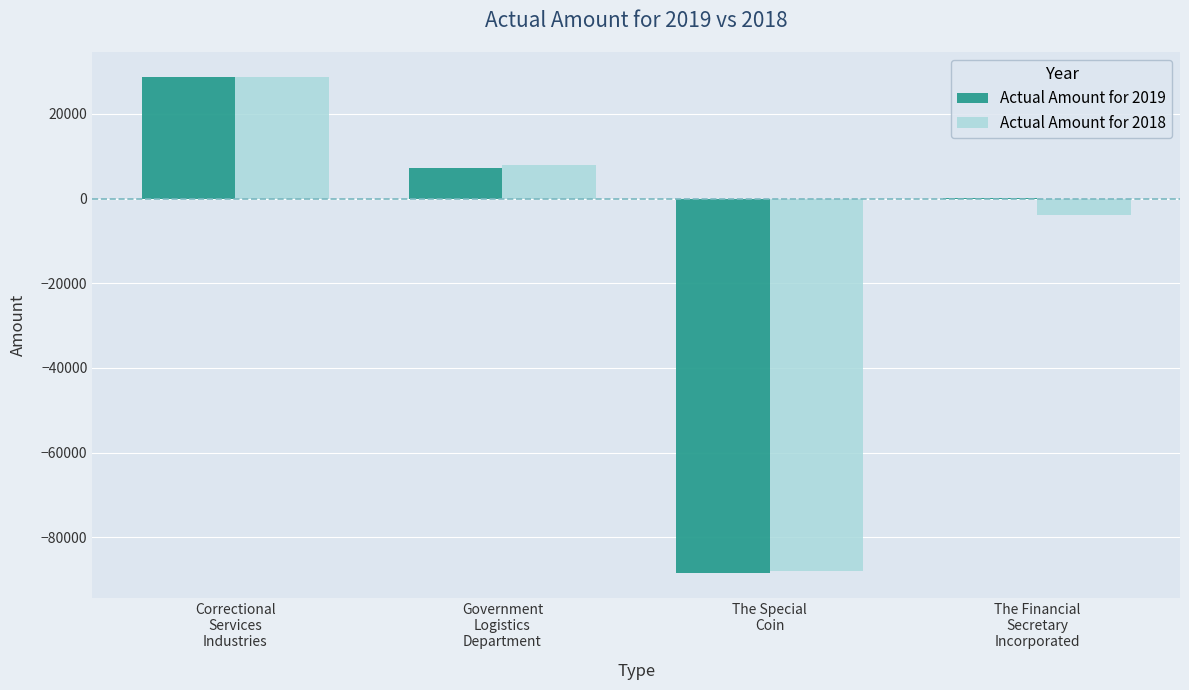

Reading left to right, what are all the values shown in this chart?

Actual Amount for 2019: 28759	7243	-88477	51
Actual Amount for 2018: 28627	7837	-87921	-3950